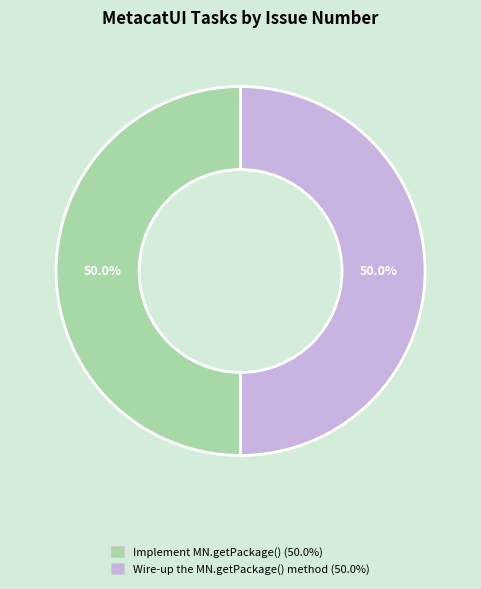

How many segments does this pie chart have?

2